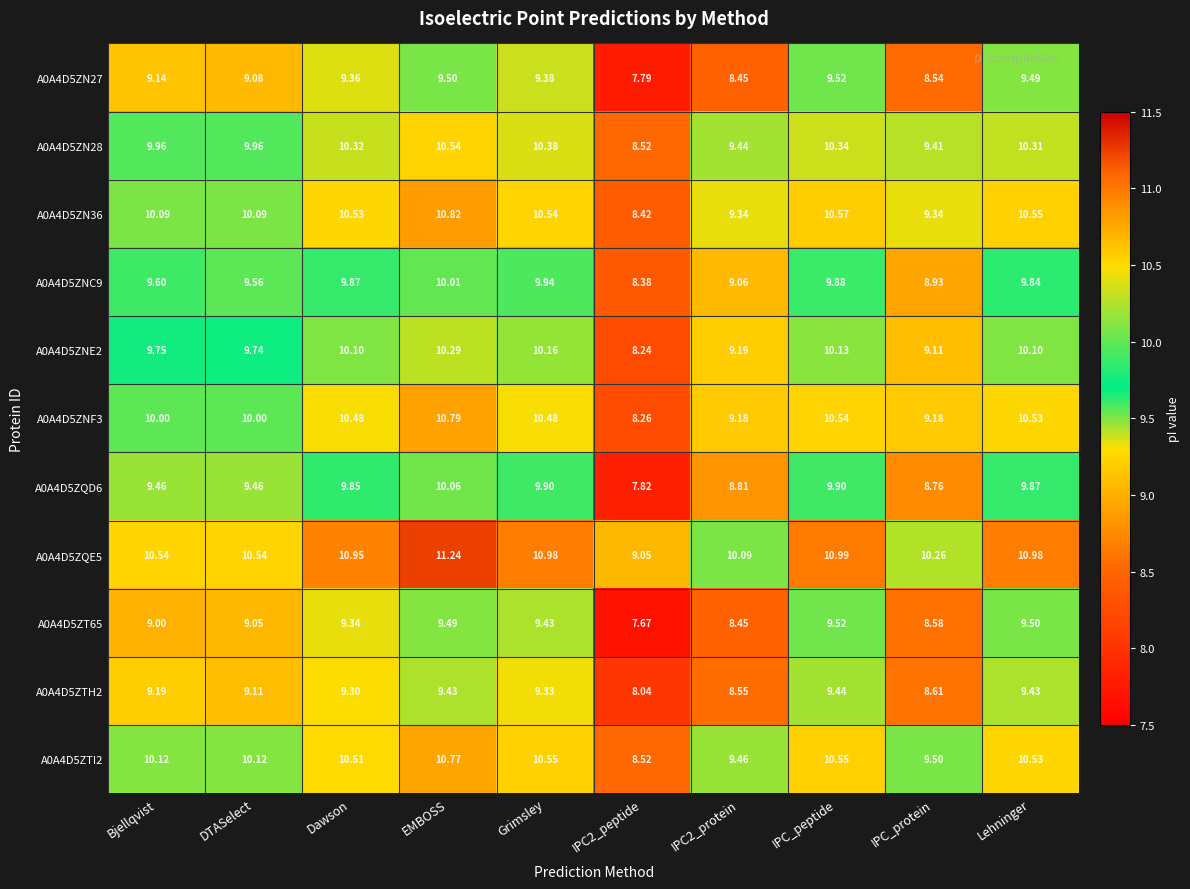

At which category is the sum across all series the highest?

EMBOSS